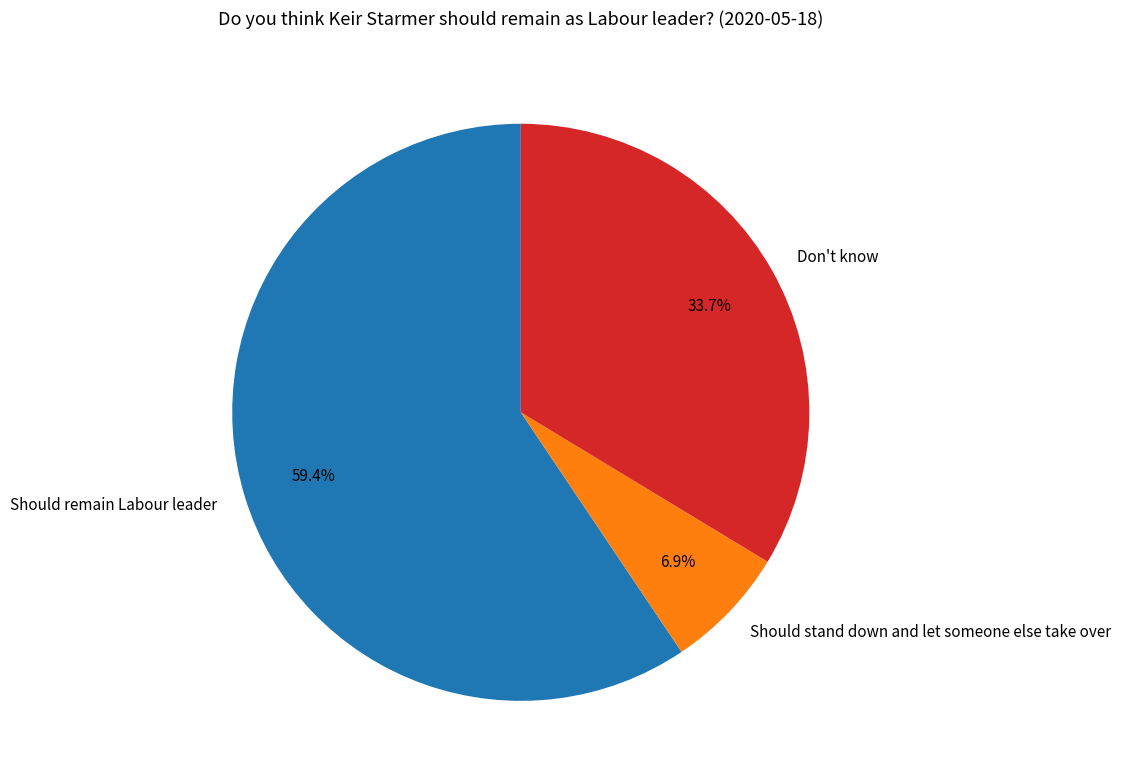

Between Don't know and Should remain Labour leader, which is larger?

Should remain Labour leader